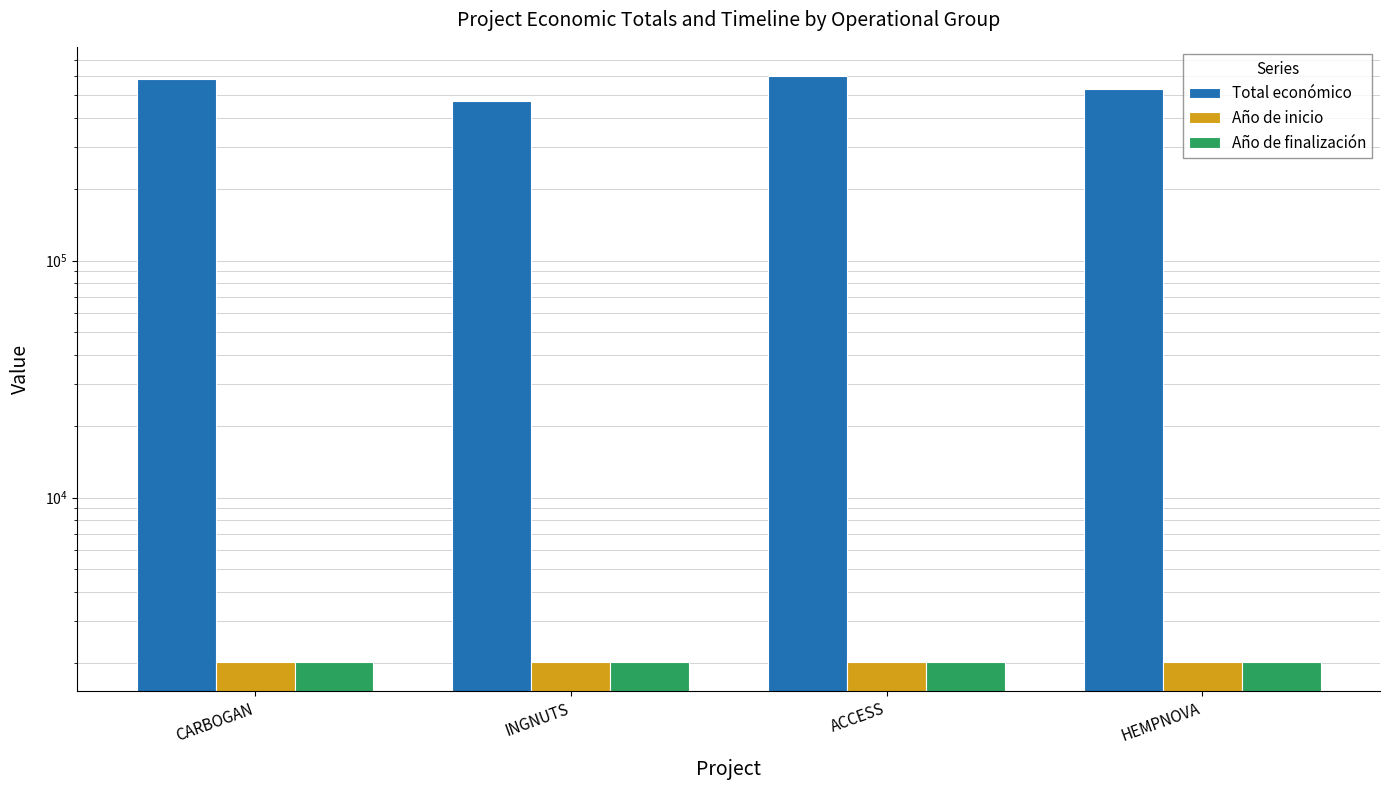

What is the maximum value shown in the chart?

599779